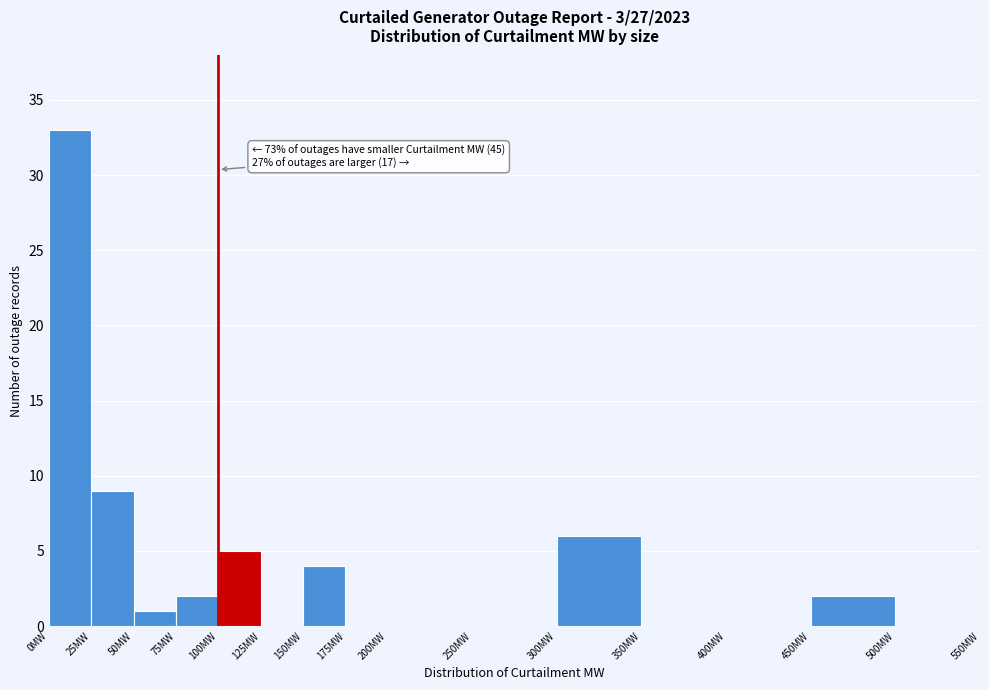

Over which range of the x-axis is the bar tallest?

0 to 25